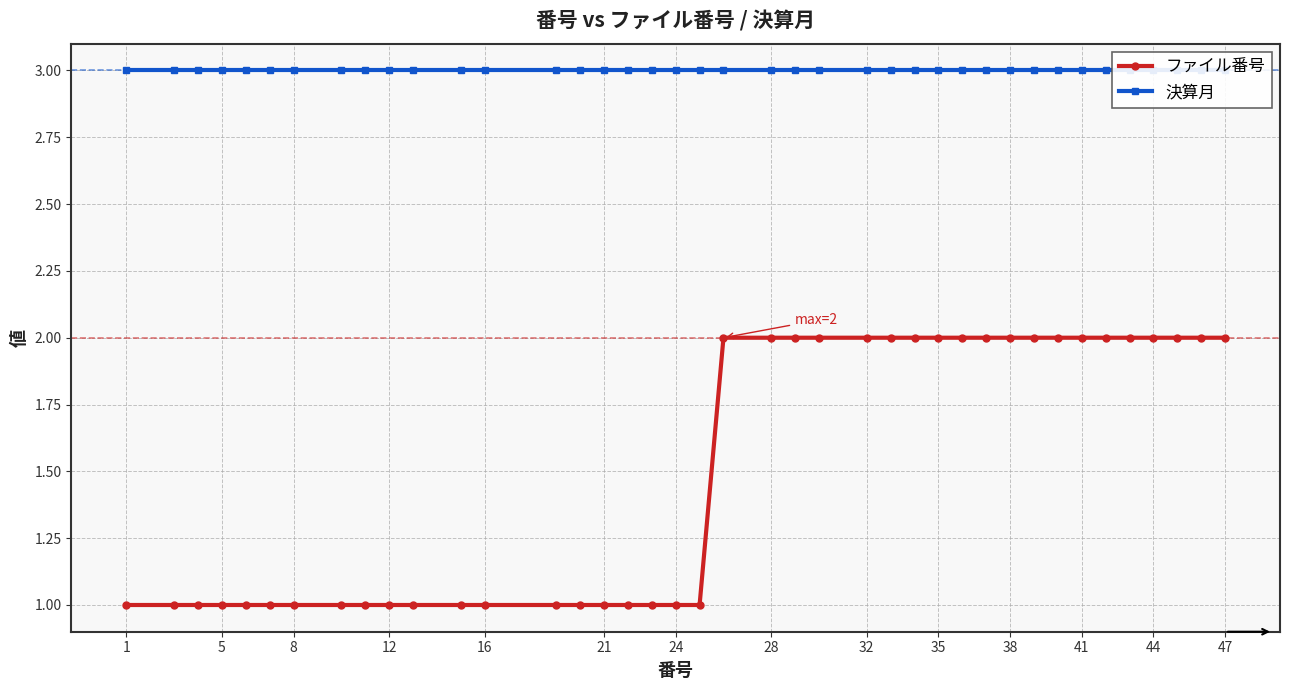

True or false: ファイル番号 has a value of 1 at 44.

False